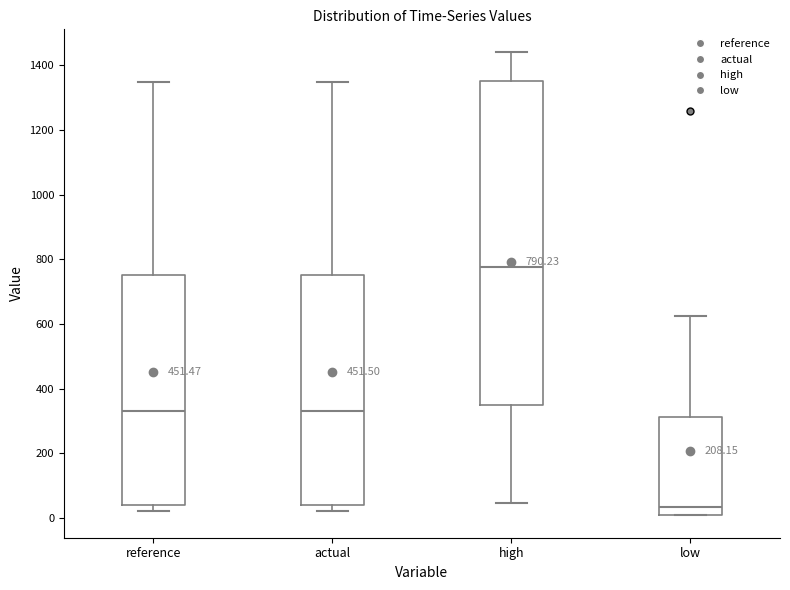

Which box's median line is the highest?

high